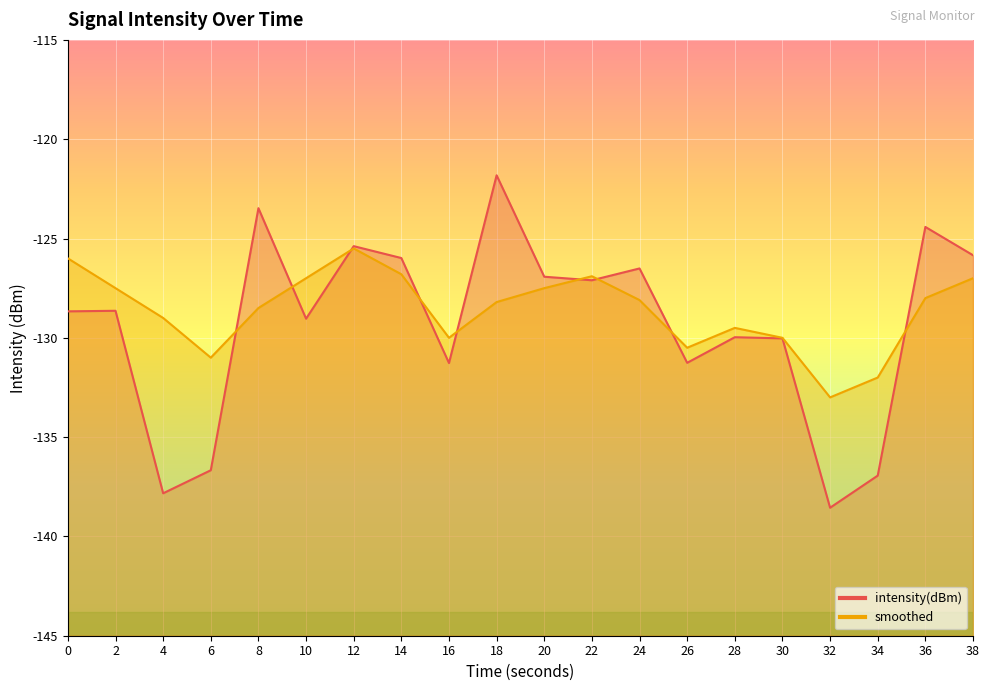

How many values in the smoothed series are below -128?

11